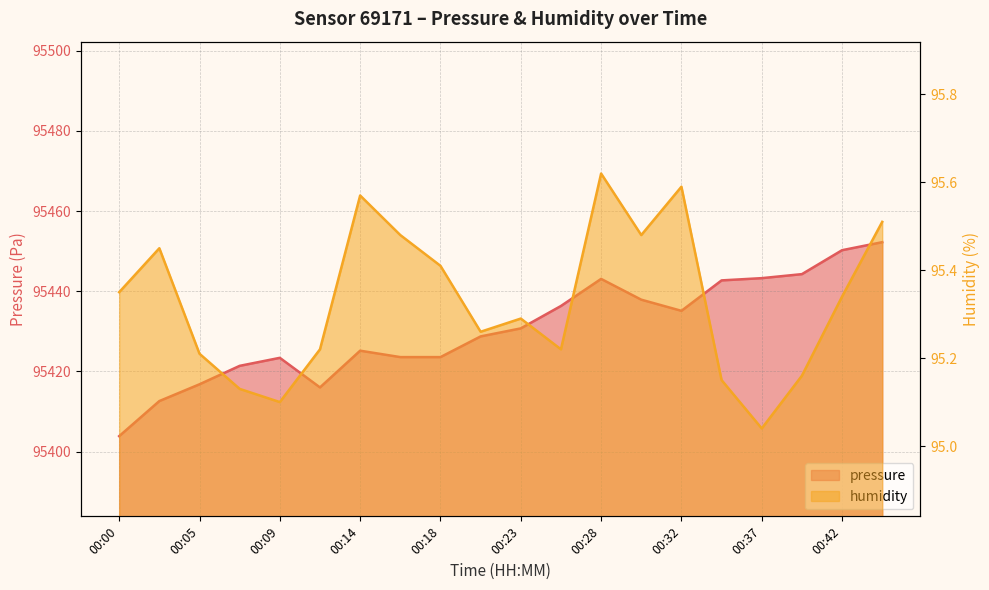

Where is pressure nearest to the value 95428?

00:21